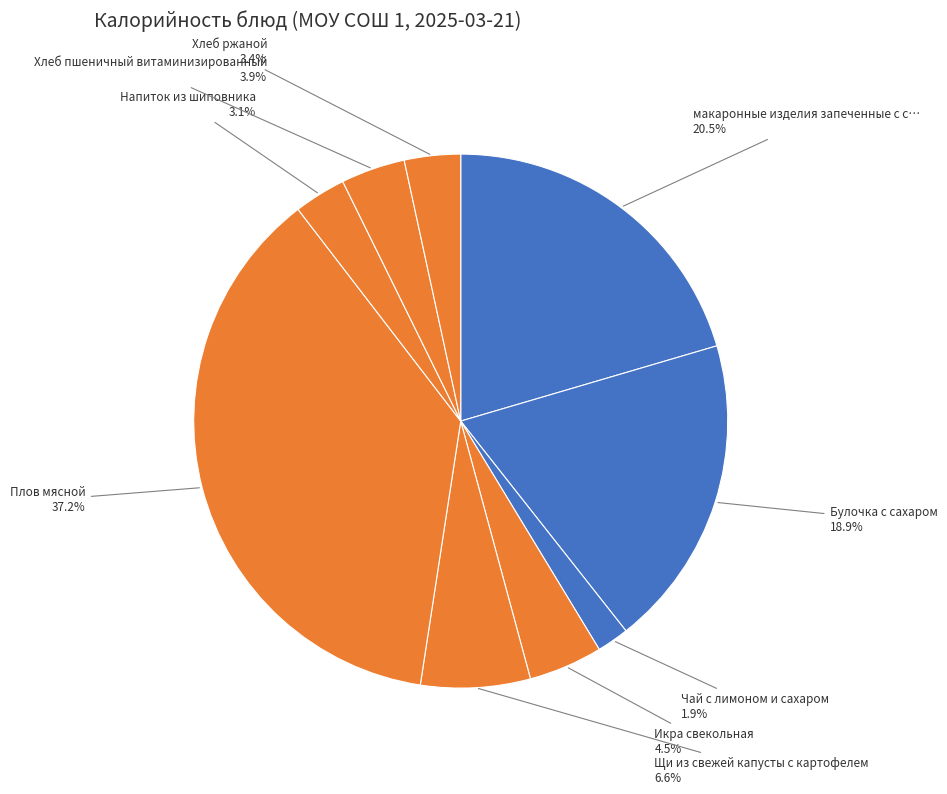

Count the number of slices in the pie.

9